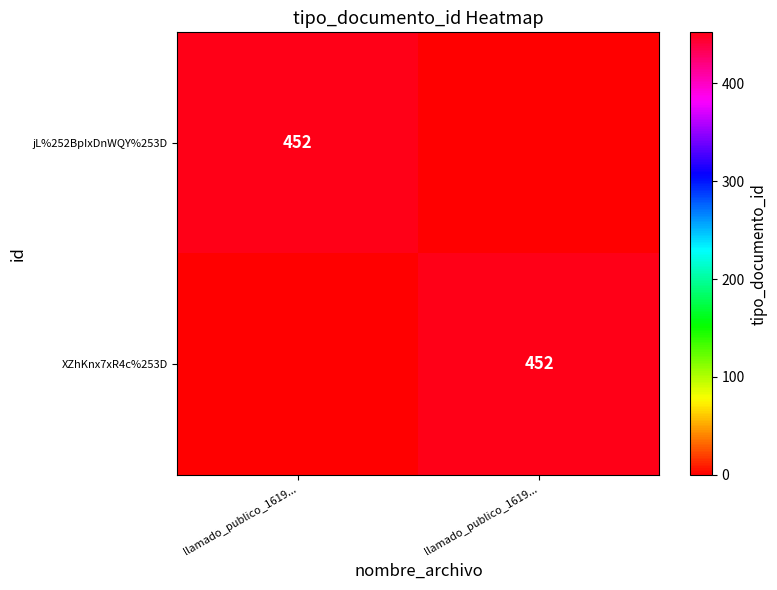

What is the sum of all XZhKnx7xR4c%253D values?

452